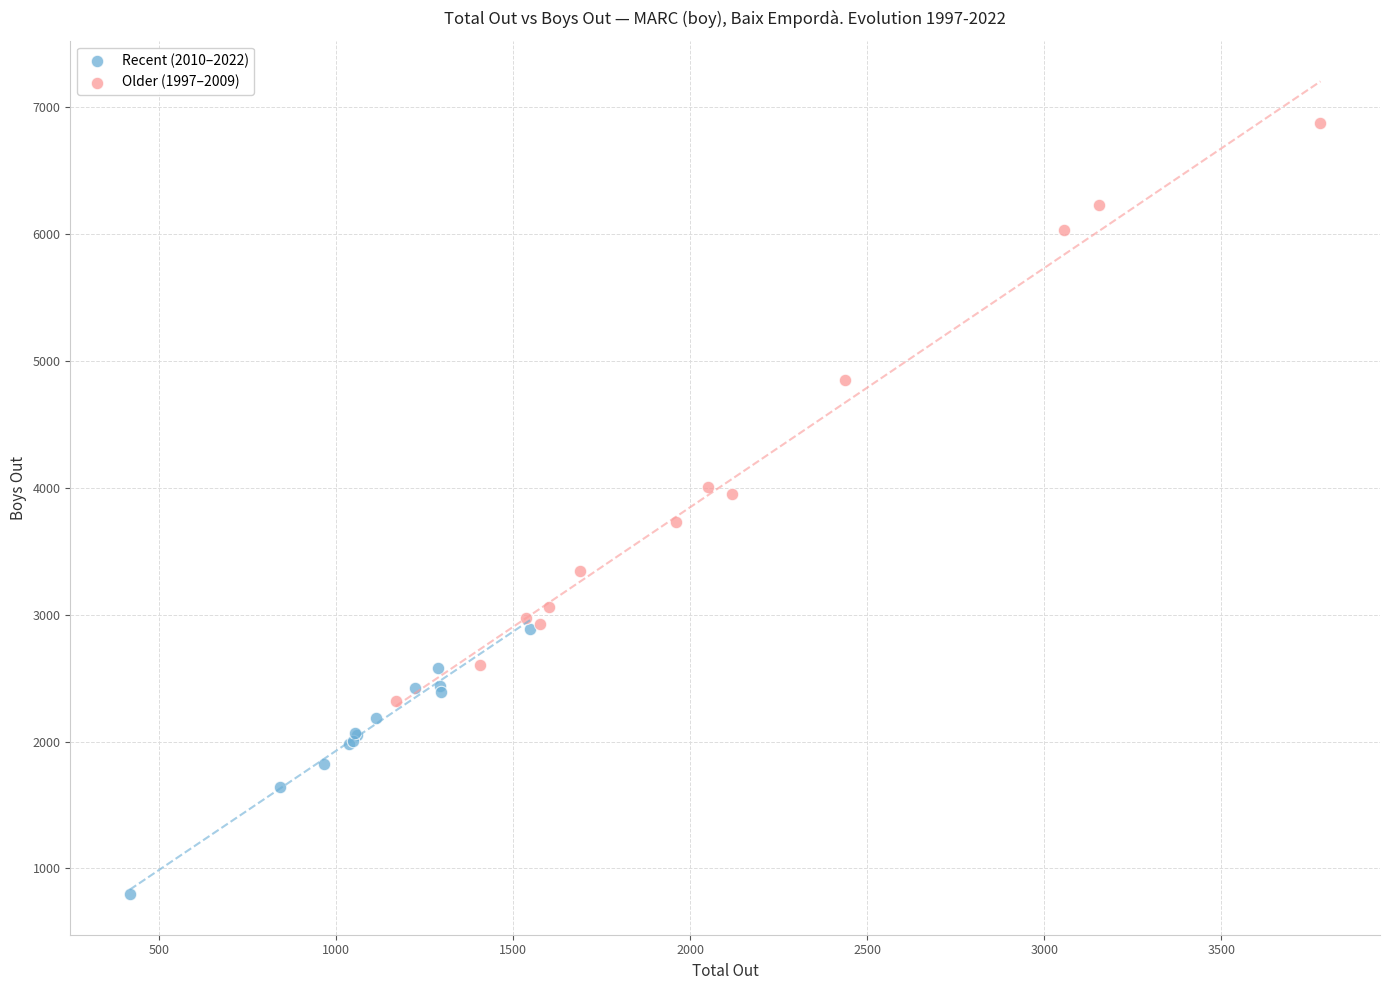

Which series contains the highest Y value?

Older (1997–2009)